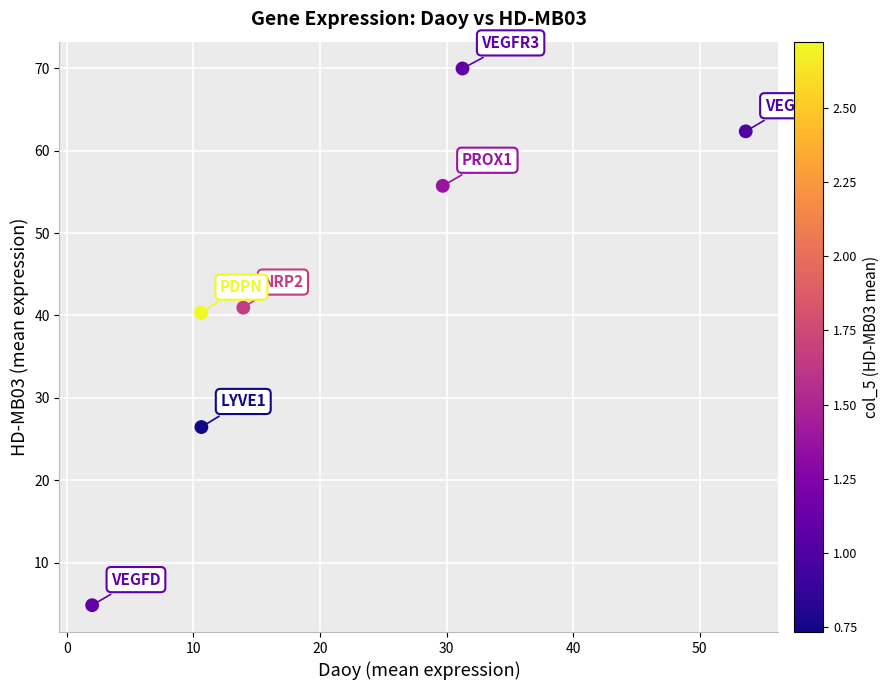

What is the range of X values (max minus min)?

51.6